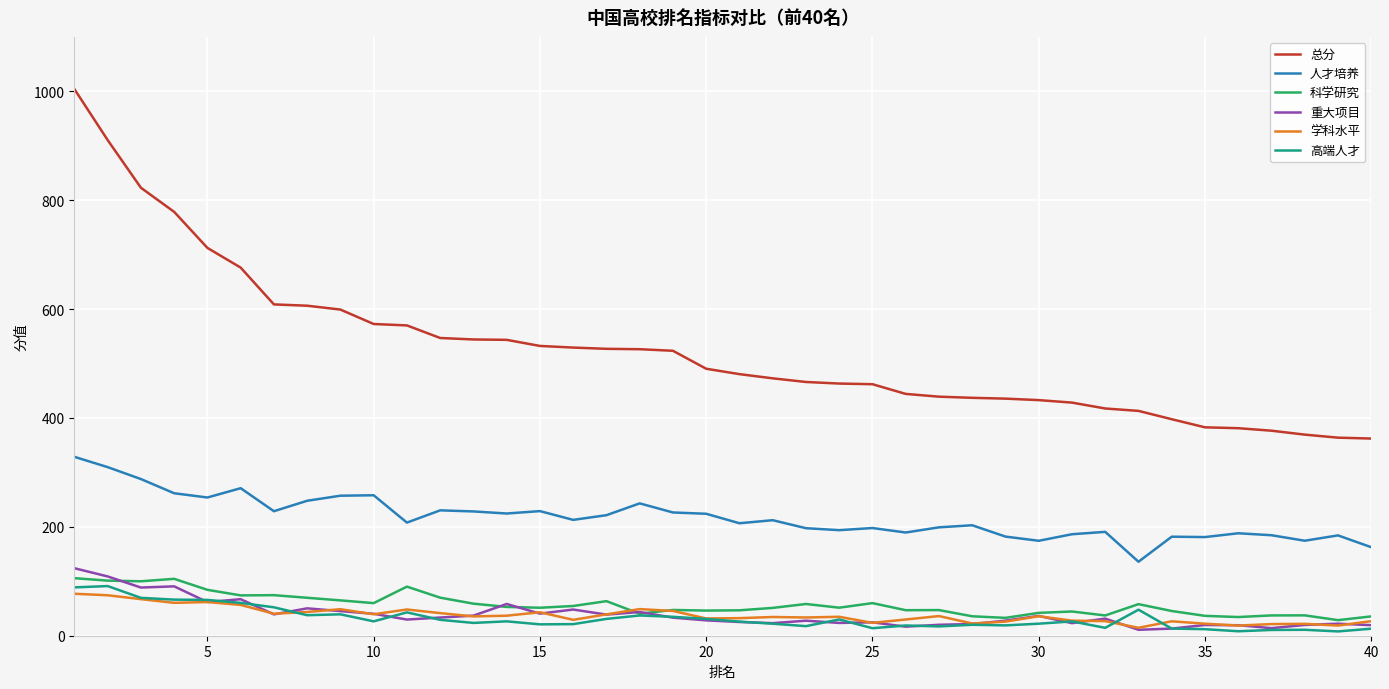

Which series has the largest range (max minus min)?

总分